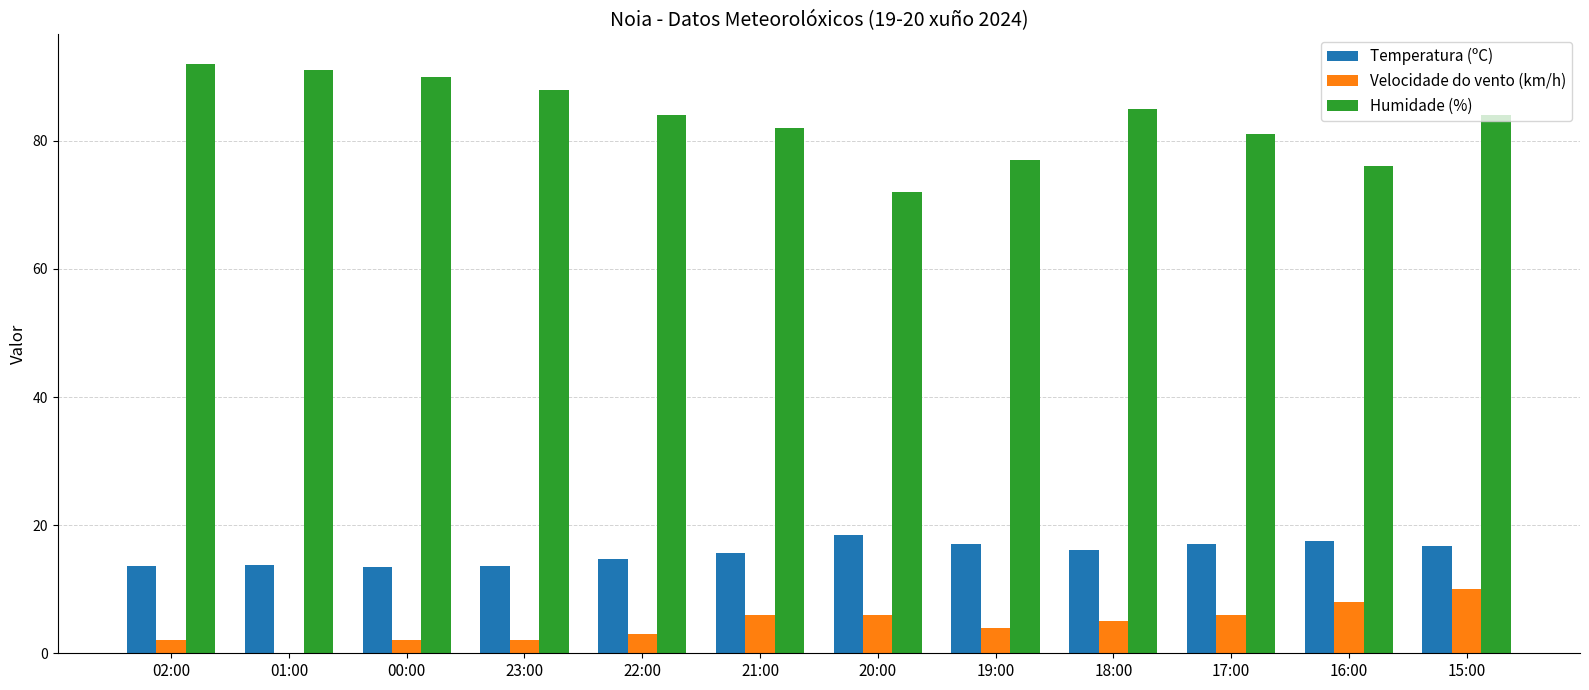

What is the maximum value for Temperatura (ºC)?

18.4